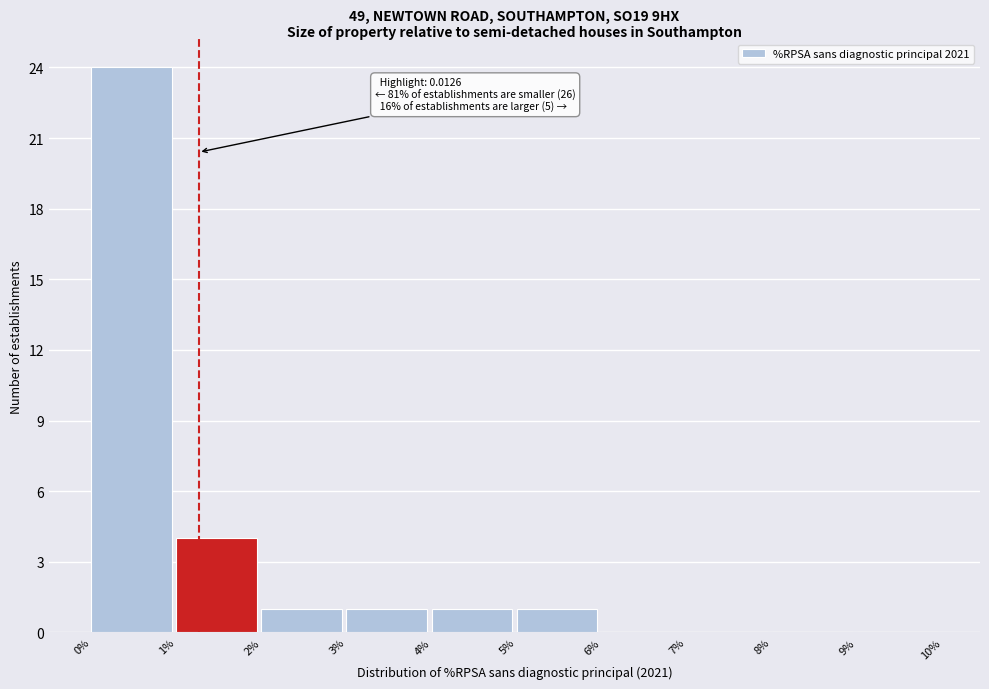

Reading left to right, transcribe all the data shown in this chart.

0%=24	1%=4	2%=1	3%=1	4%=1	5%=1	6%=0	7%=0	8%=0	9%=0